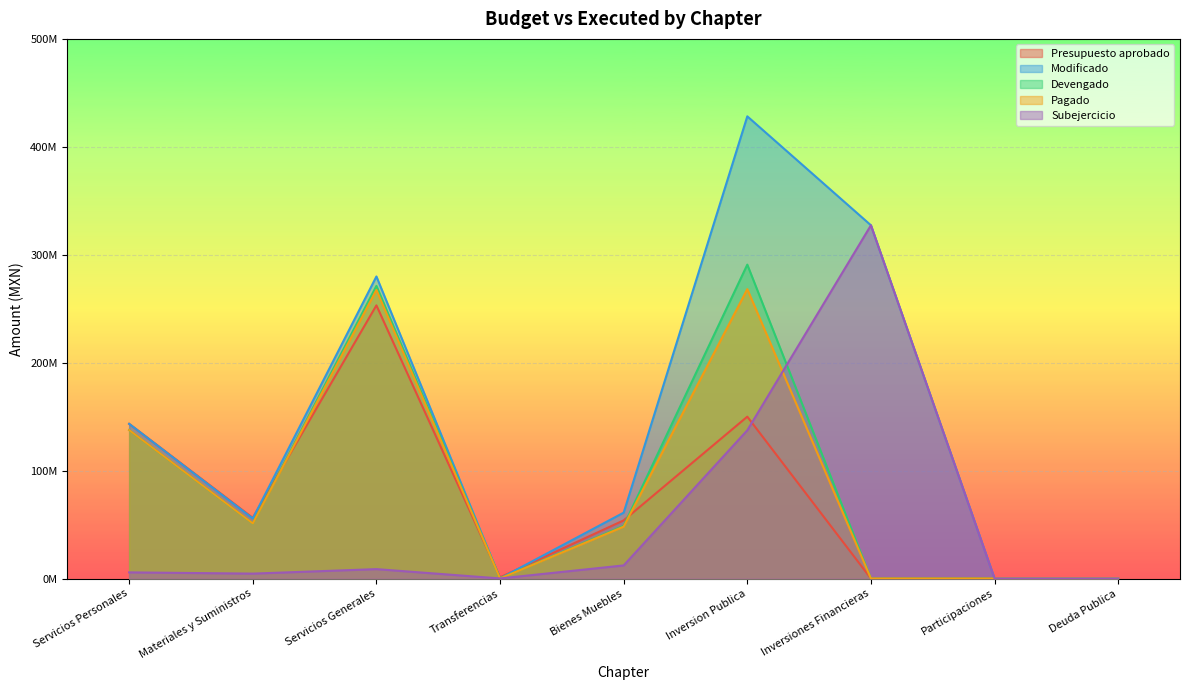

What is the sum of all Modificado values?

1295671070.1